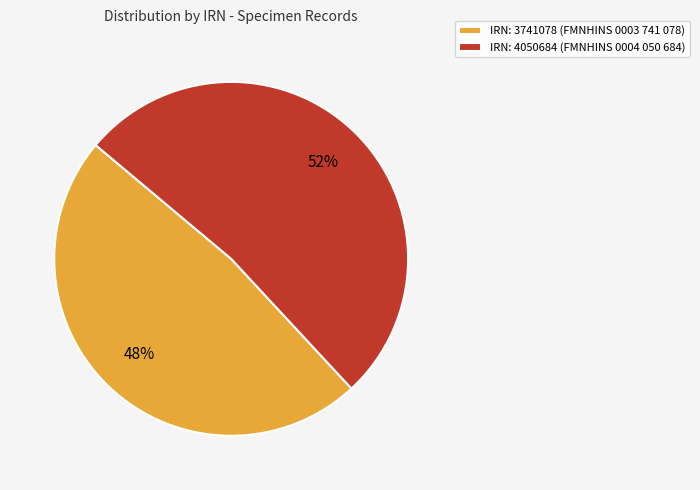

Which slice is the smallest?

IRN: 3741078 (FMNHINS 0003 741 078)